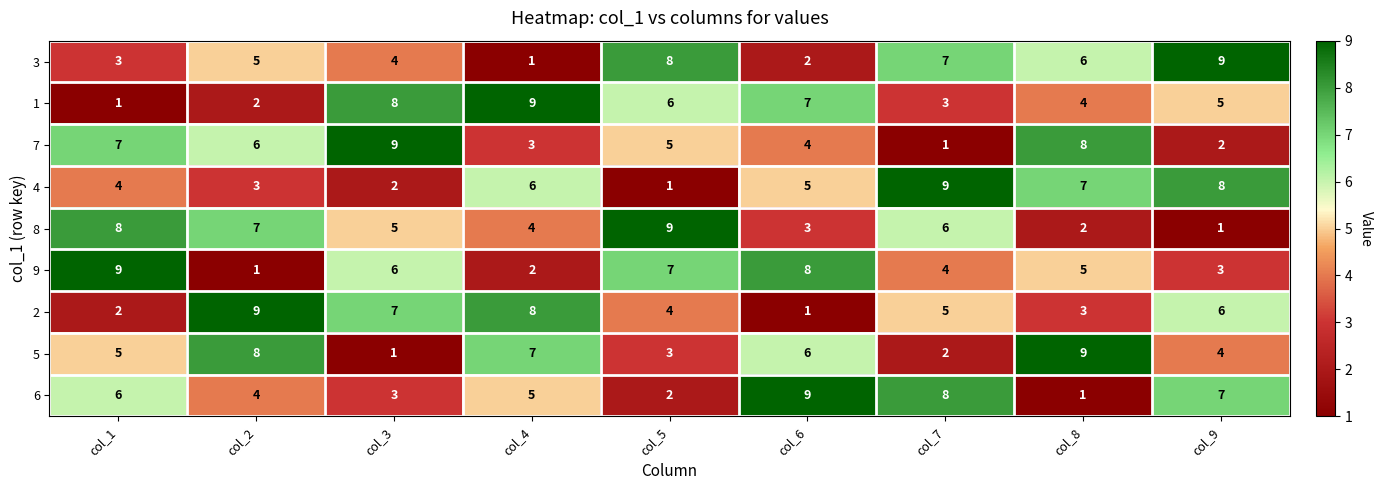

Is it true that 4 equals 6 at col_4?

True